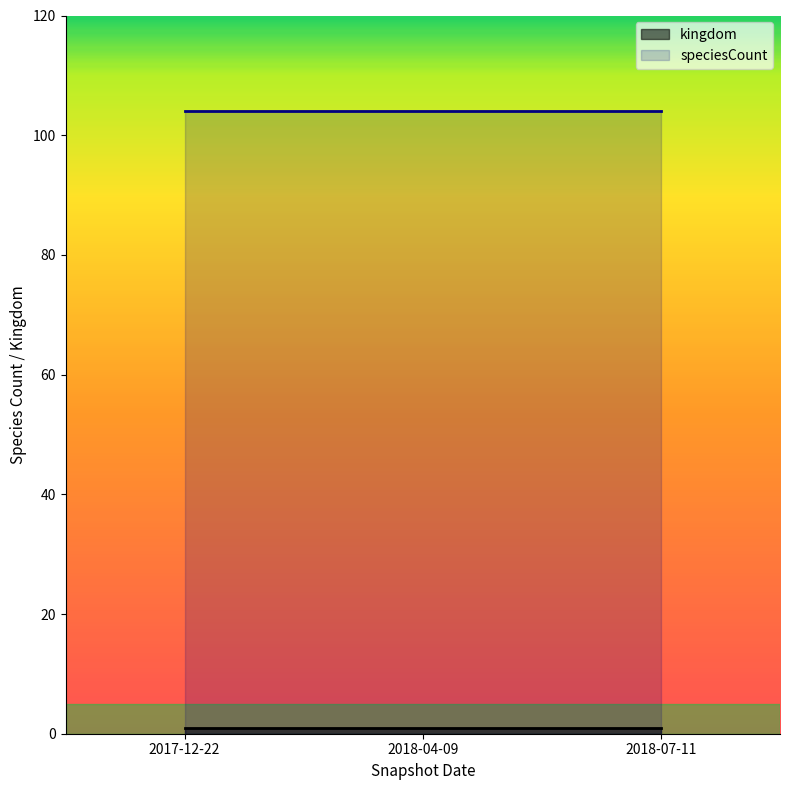

What are all the series names shown in the legend?

kingdom, speciesCount